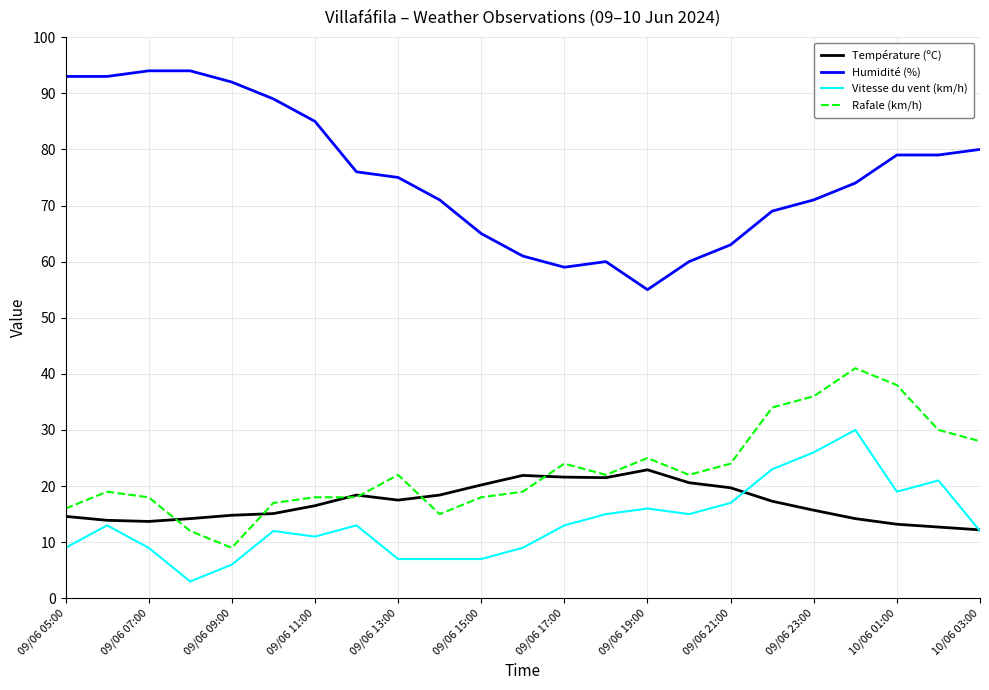

True or false: Rafale (km/h) and Vitesse du vent (km/h) cross at least once.

False